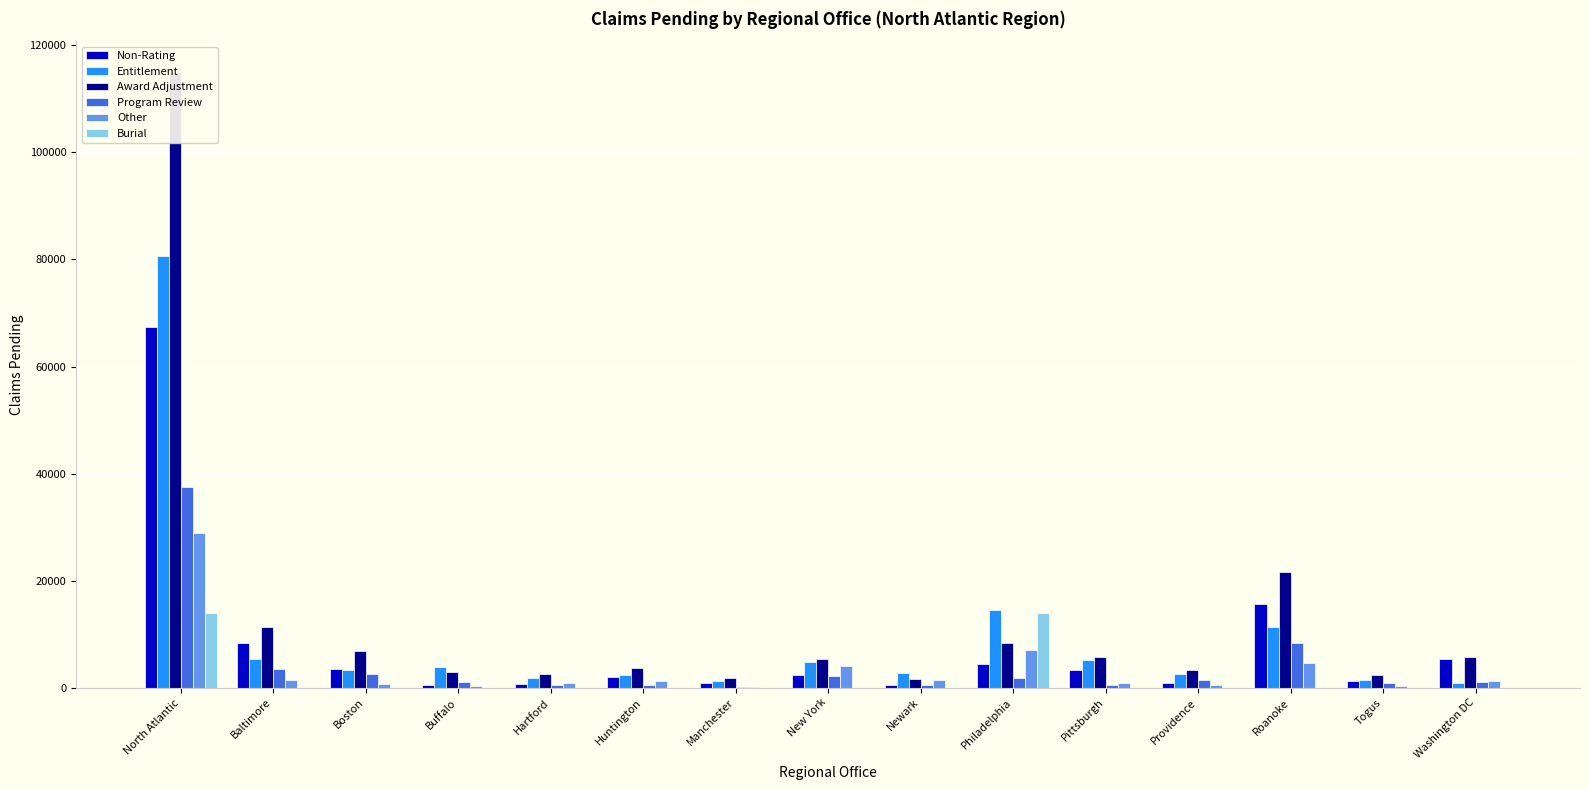

At which category does the chart reach its minimum across all series?

Baltimore